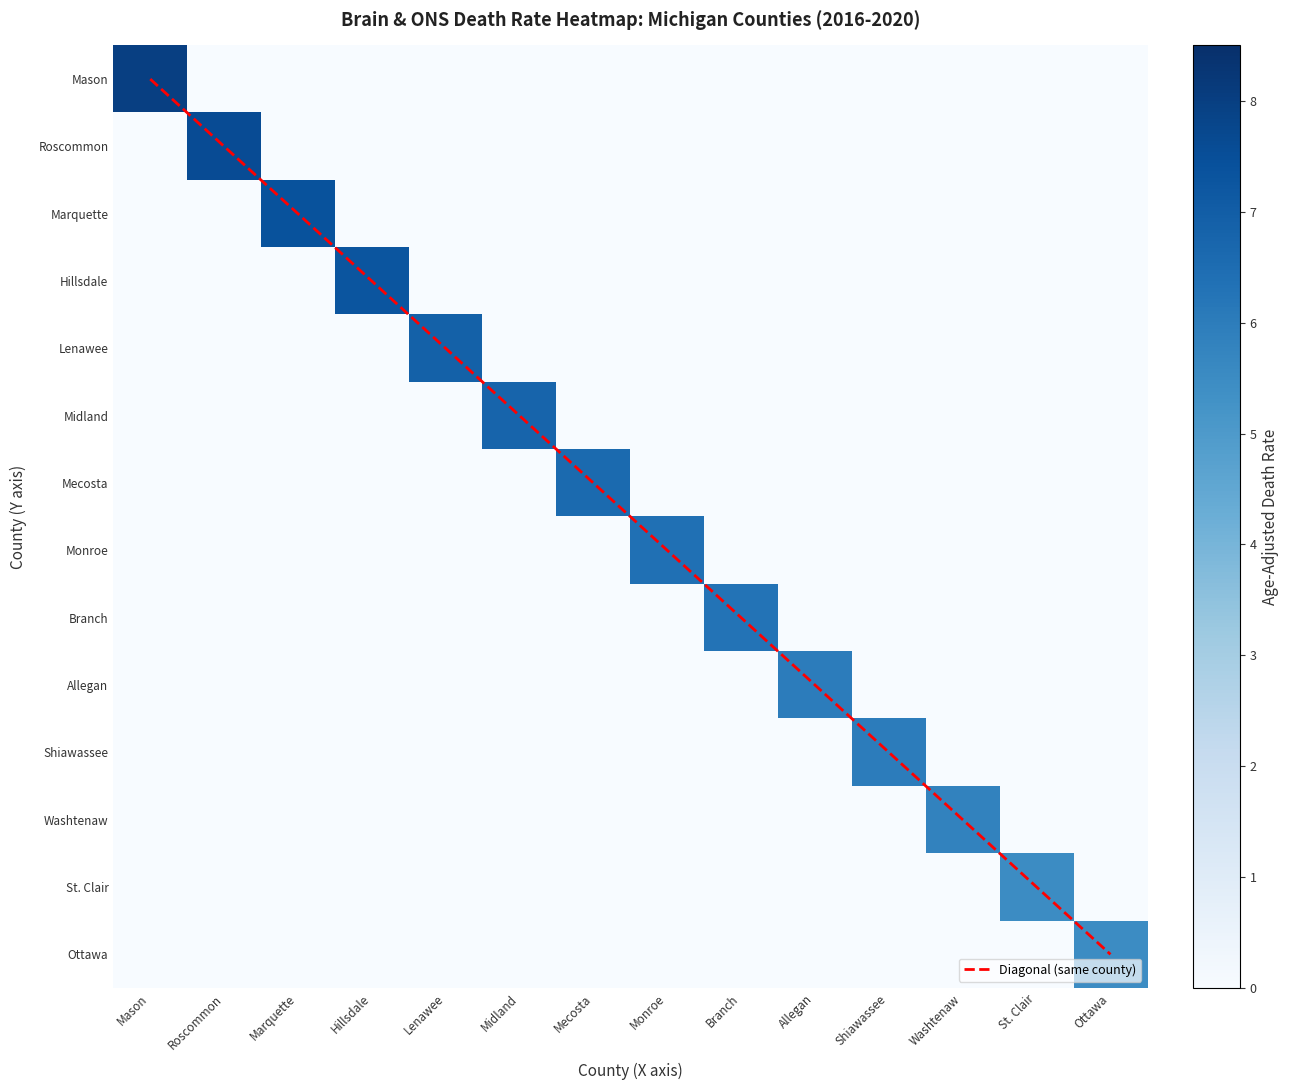

The Monroe series shows 0.0 at Mason. True or false?

True